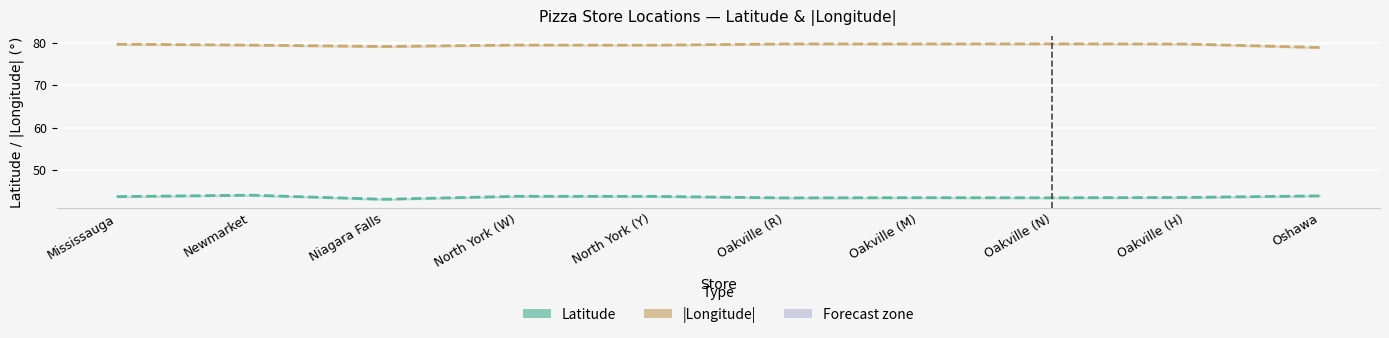

At which label does |Longitude| reach its peak?

Oakville (N)